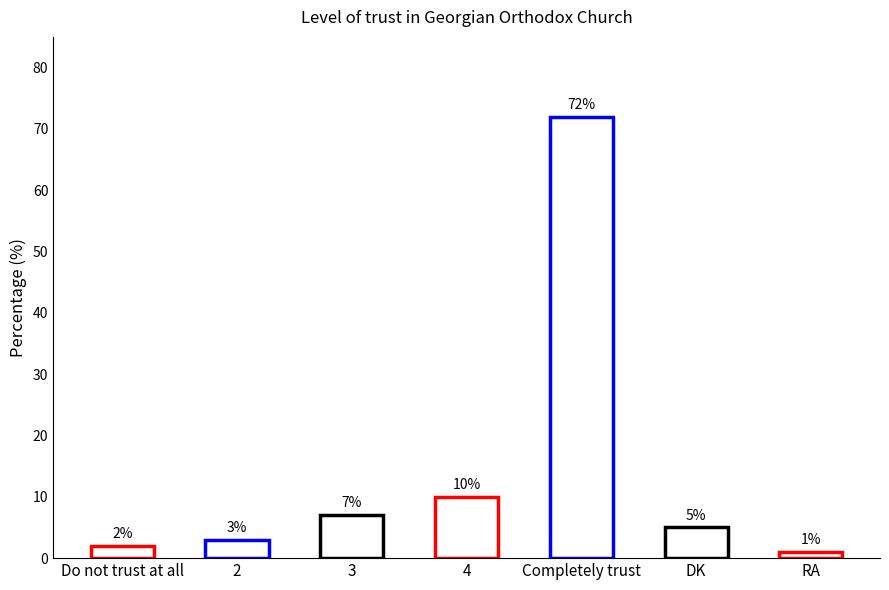

What is the greatest value displayed?

72